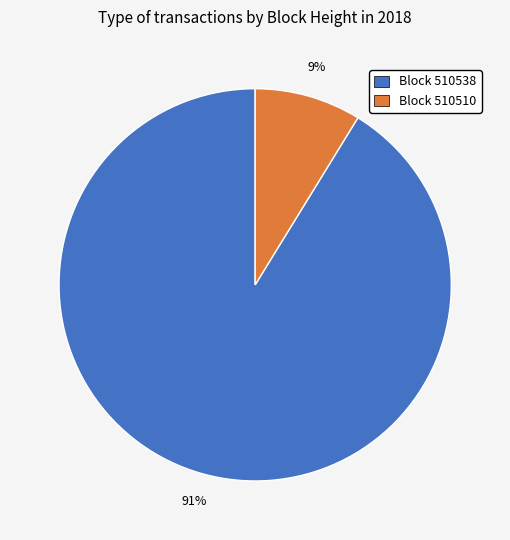

Does any single category account for the majority?

Yes